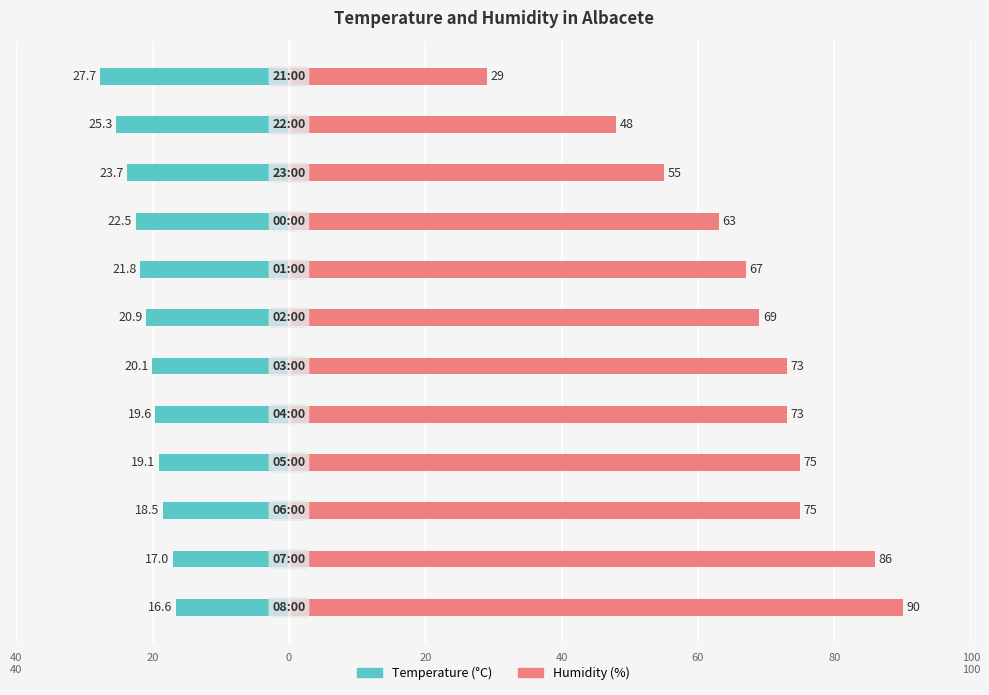

The Humidity (%) series shows 16.1 at 9. True or false?

False